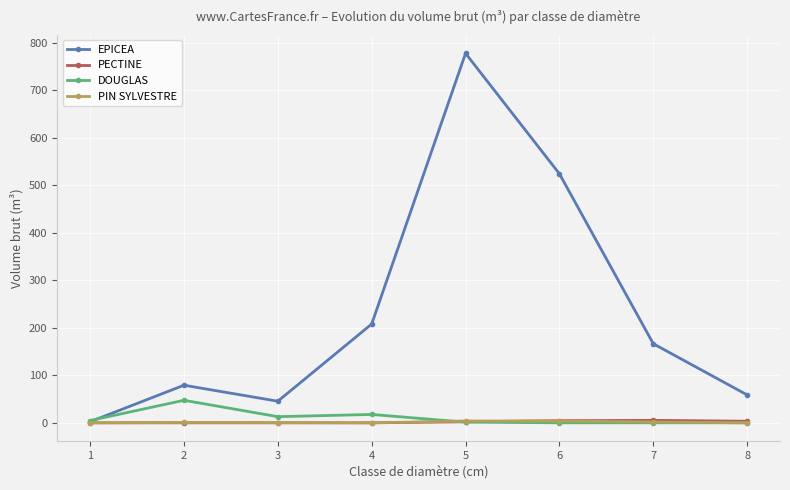

How many interior local valleys does the EPICEA series have?

1